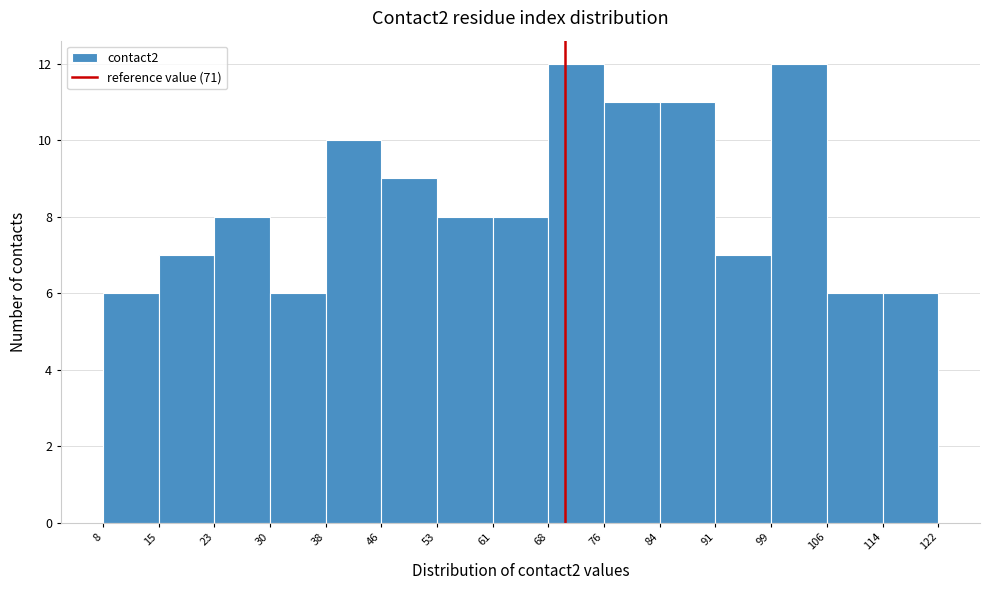

Reading left to right, list every bar in this chart as the range it spans on the x-axis followed by its height. The values are not printed on the chart, so give them approximately, as read against the axis.

8 to 15: 6
15 to 23: 7
23 to 30: 8
30 to 38: 6
38 to 46: 10
46 to 53: 9
53 to 61: 8
61 to 68: 8
68 to 76: 12
76 to 84: 11
84 to 91: 11
91 to 99: 7
99 to 106: 12
106 to 114: 6
114 to 122: 6